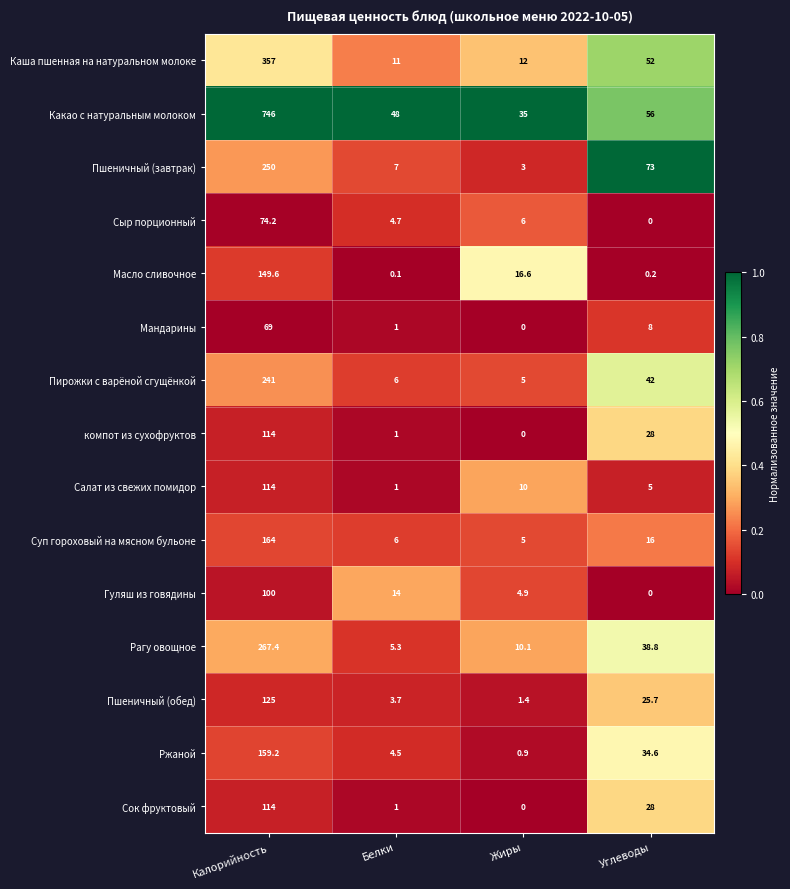

What is the spread (max minus min) of values at Жиры?

35.0